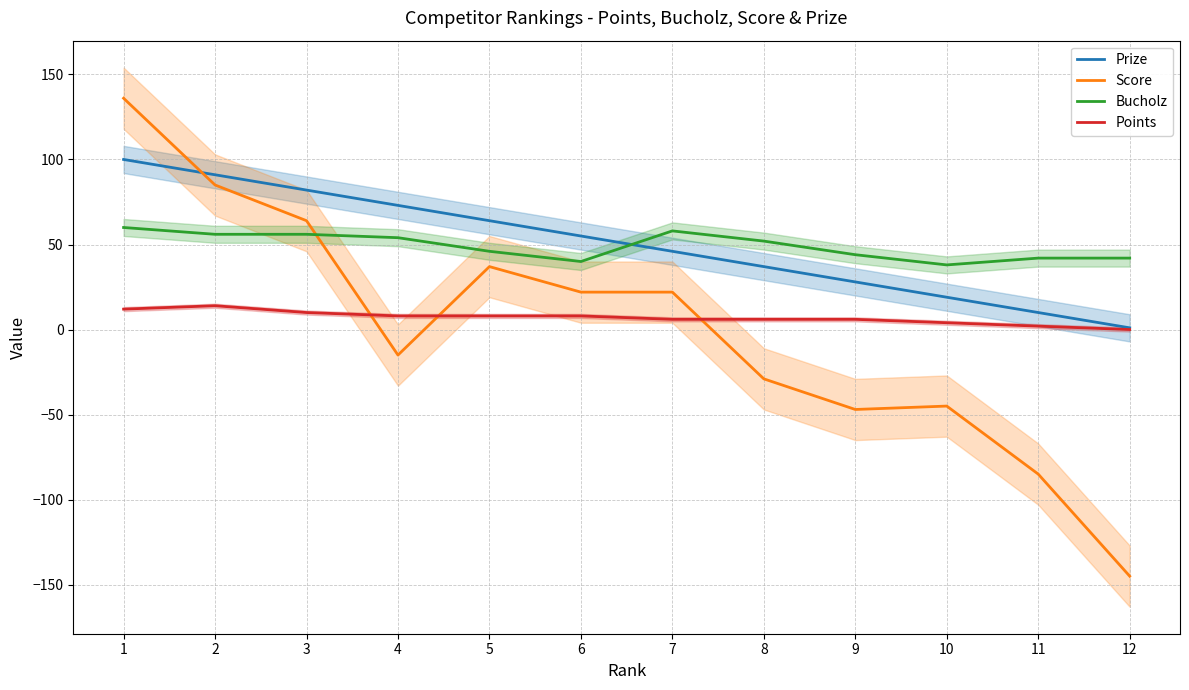

What is the sum of the Points values at 3 and 9?

16